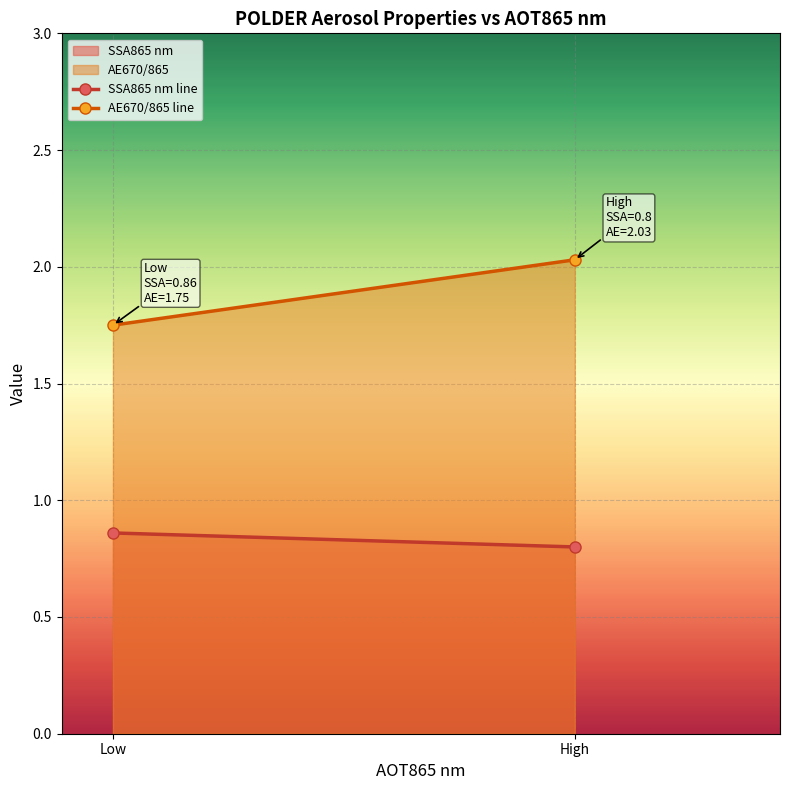

Reading left to right, transcribe all the data shown in this chart.

SSA865 nm line: 0.9	0.8
AE670/865 line: 1.8	2.0